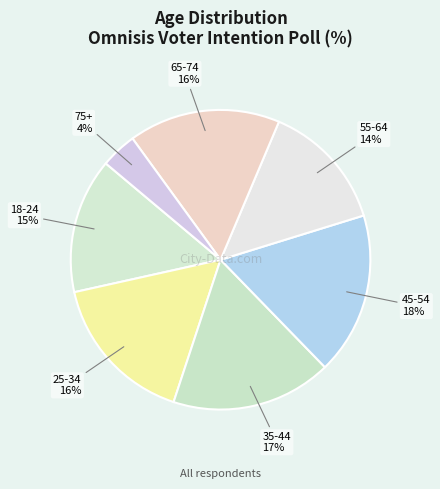

Is the sum of 55-64 and 45-54 greater than half?

No